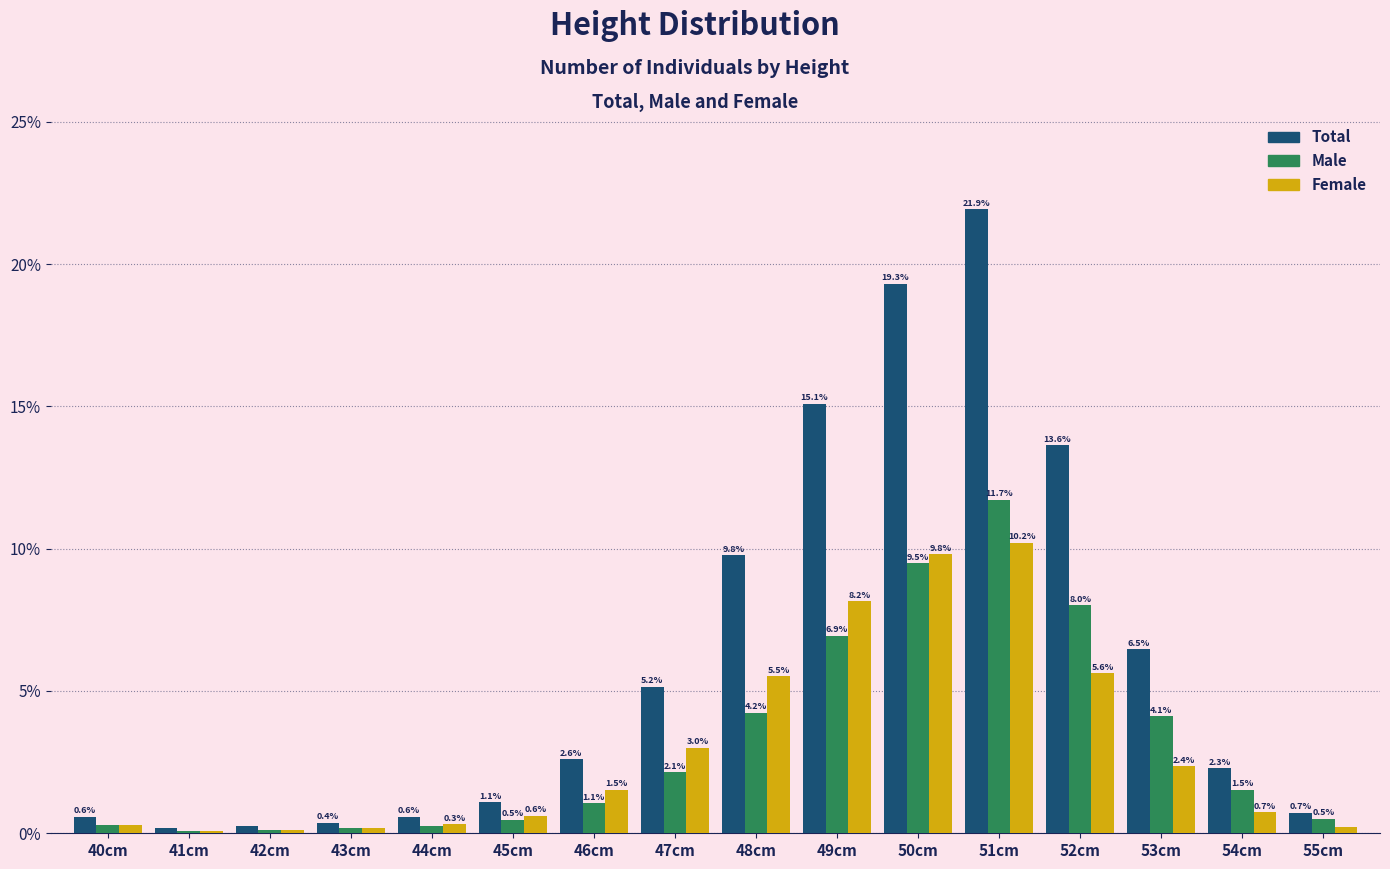

List the series in order of their peak value, lowest first.

Female, Male, Total